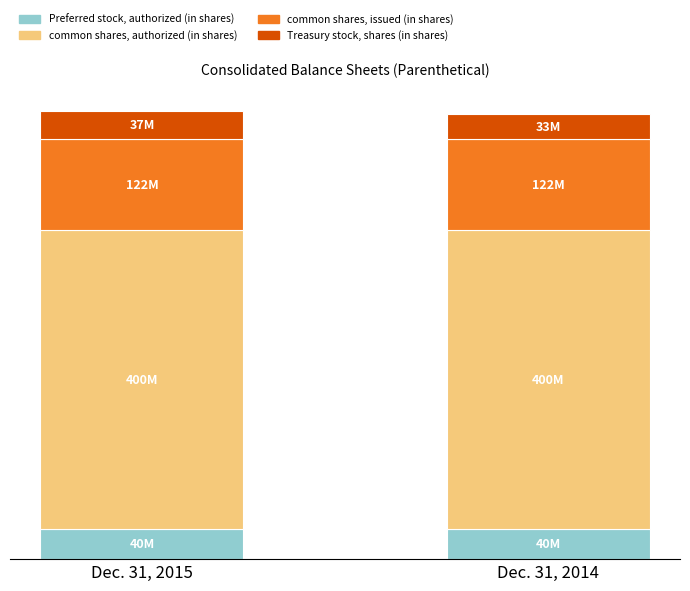

Which series changed the most between Dec. 31, 2015 and Dec. 31, 2014?

Treasury stock, shares (in shares)